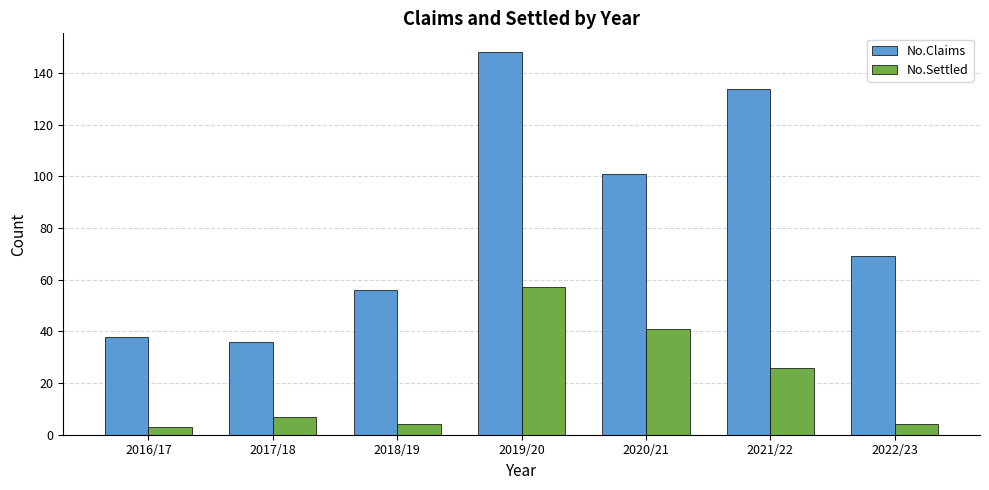

List the labels in order of No.Claims value, largest first.

2019/20, 2021/22, 2020/21, 2022/23, 2018/19, 2016/17, 2017/18